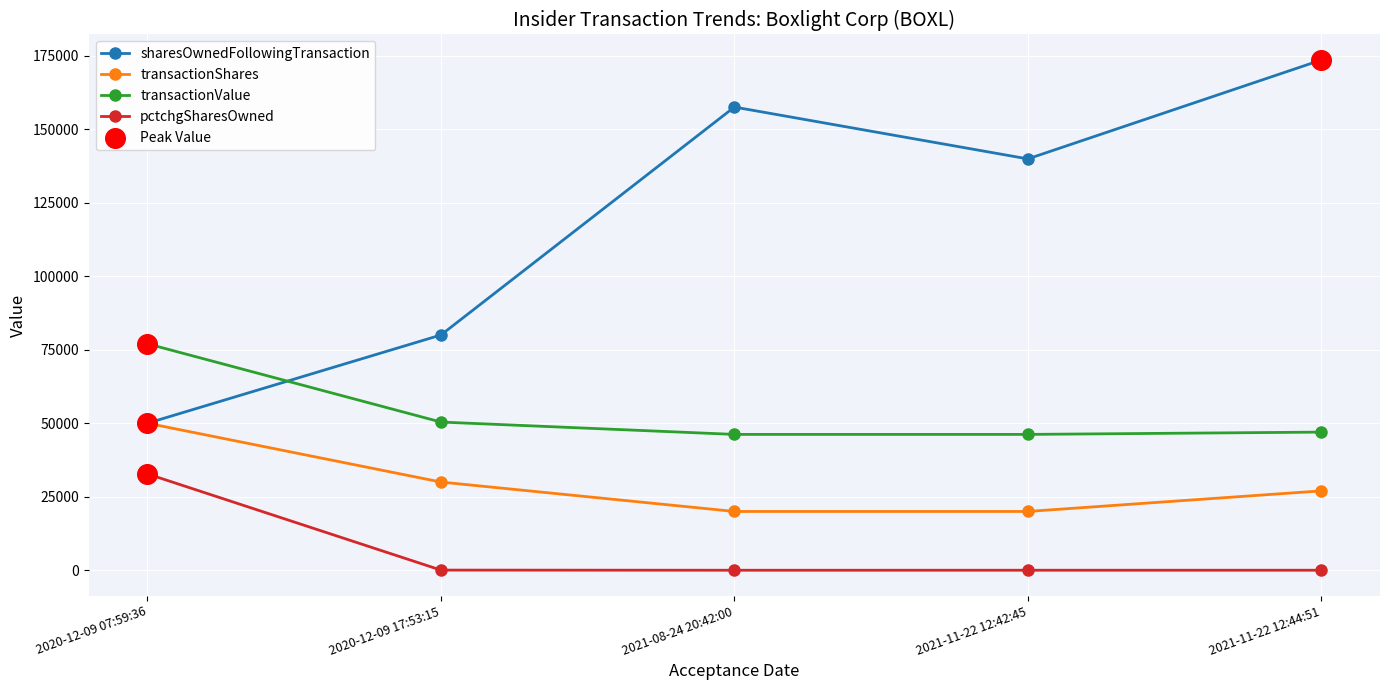

At how many categories does at least one series exceed 38676?

5